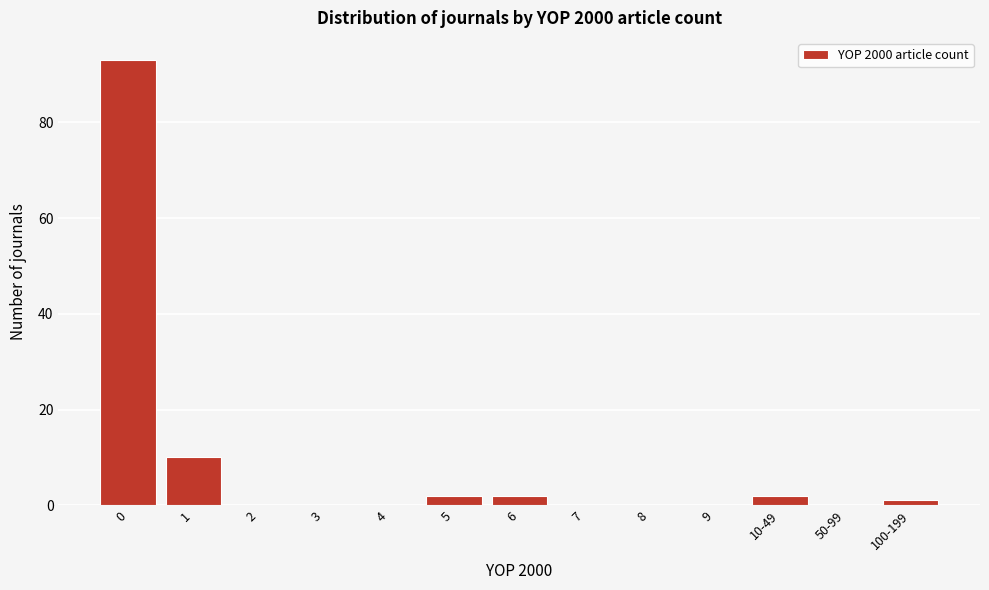

Reading left to right, list all the values displayed in this chart.

0=93	1=10	2=0	3=0	4=0	5=2	6=2	7=0	8=0	9=0	10-49=2	50-99=0	100-199=1